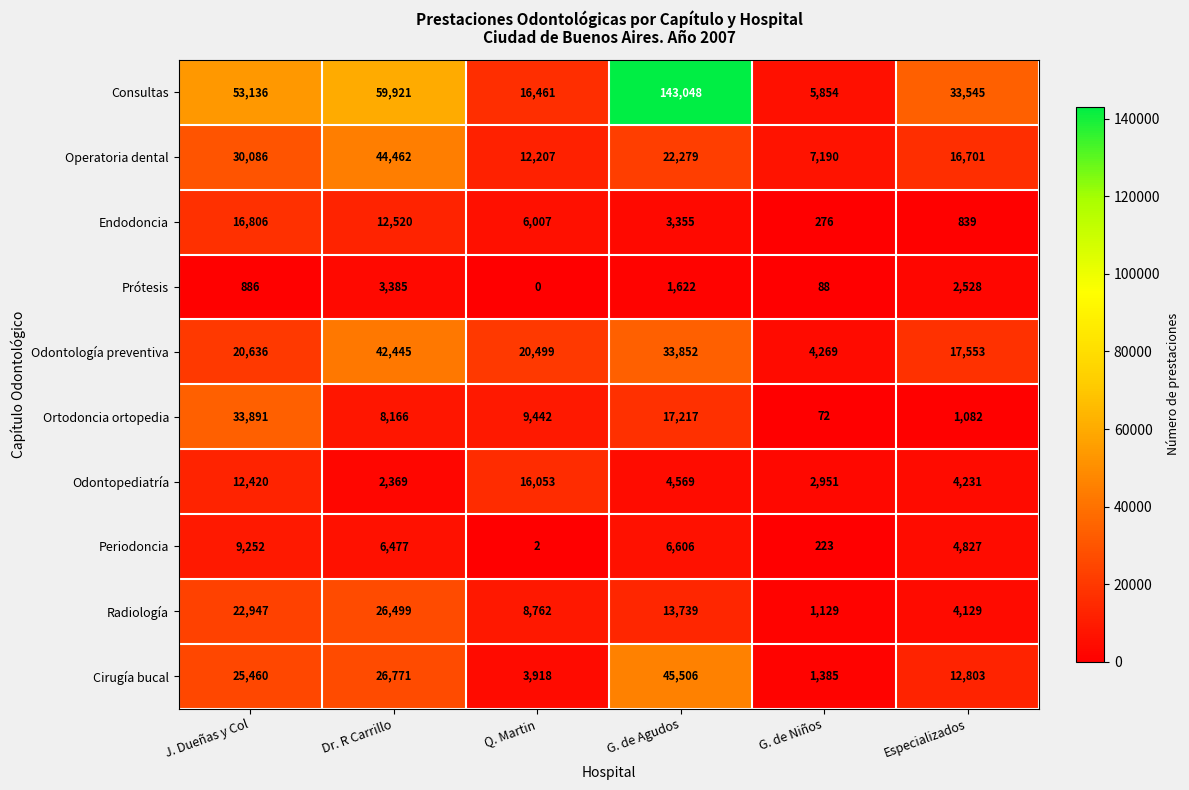

What value does the Endodoncia series have at J. Dueñas y Col?

16806